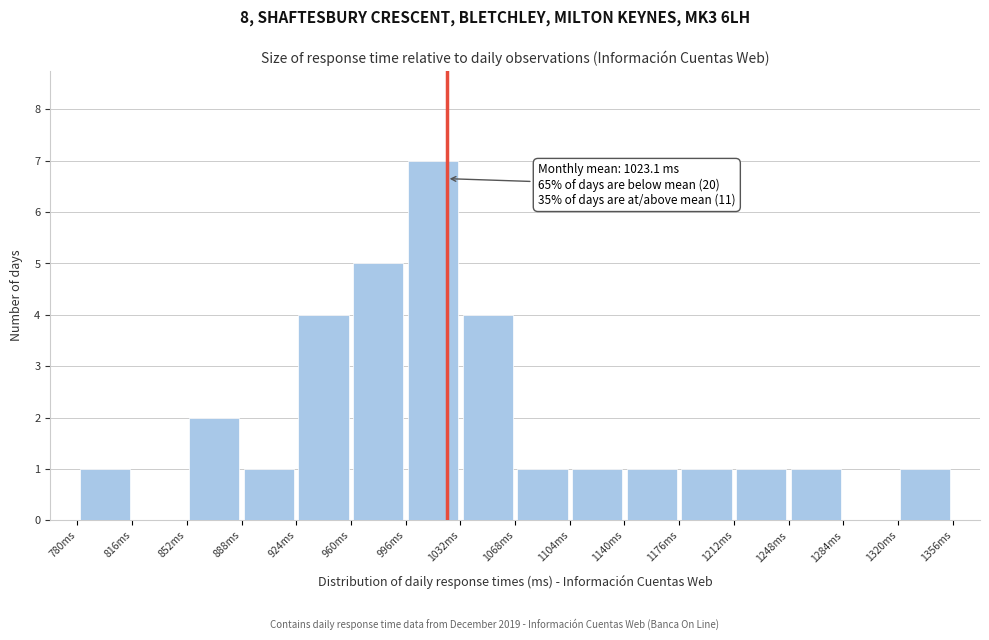

Which range on the x-axis has the tallest bar?

996 to 1032